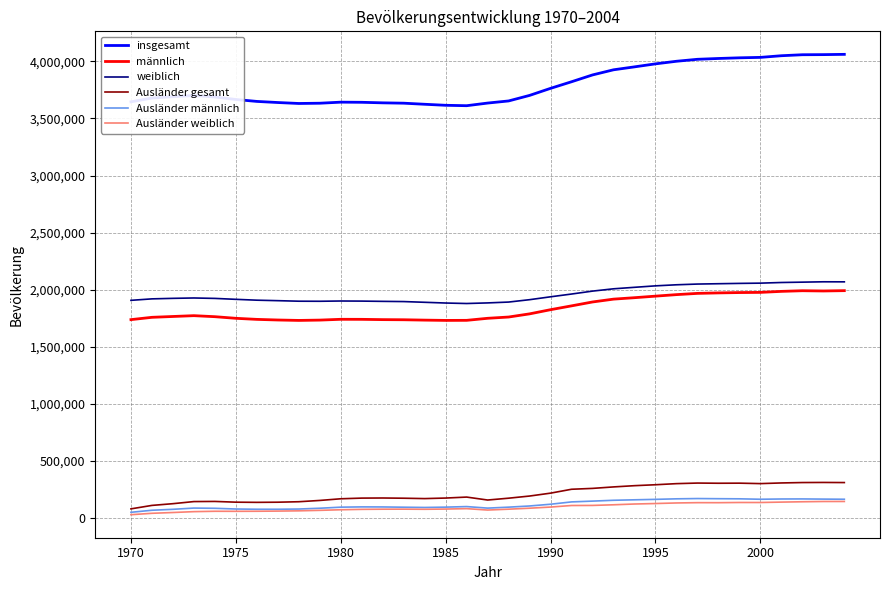

True or false: Ausländer gesamt has more than 1 interior local peaks.

True